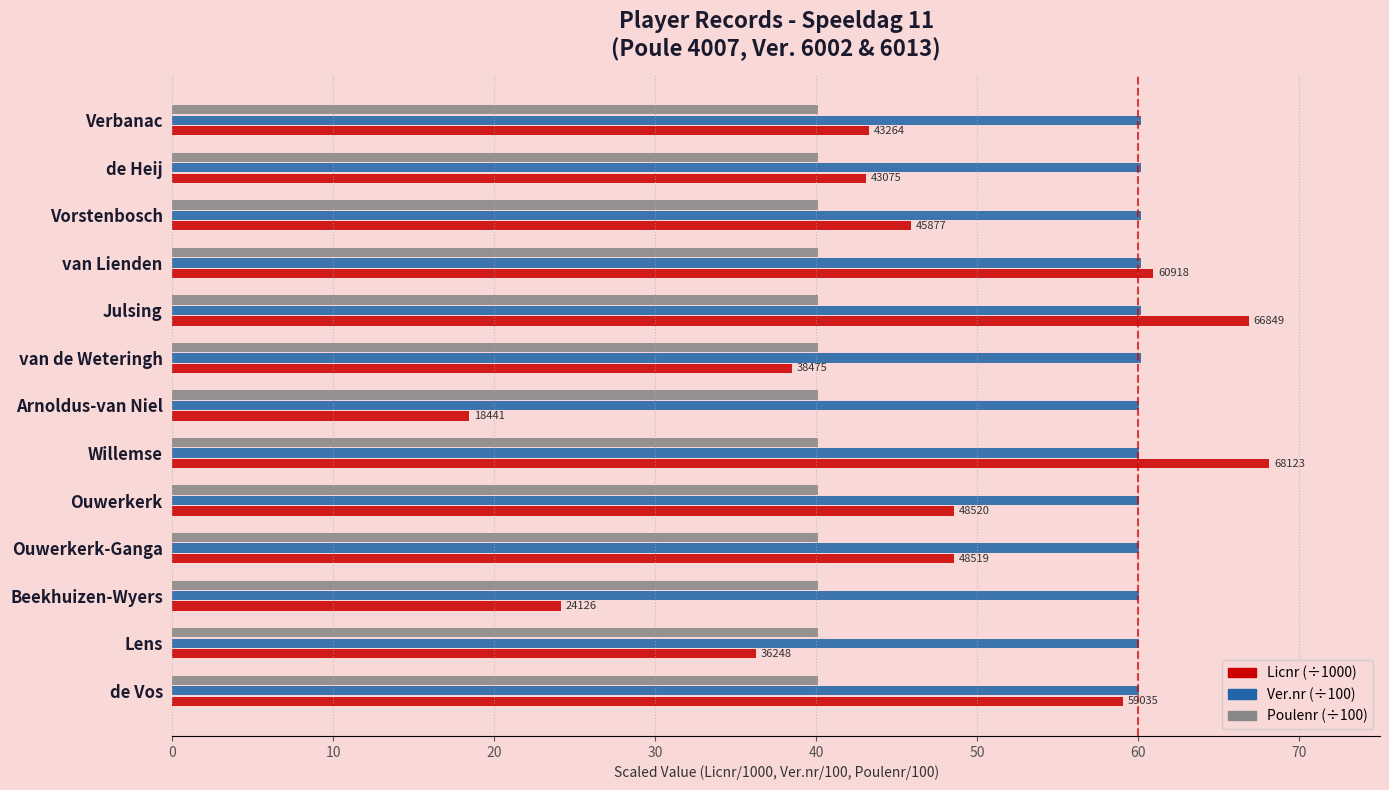

What is the difference between the highest and lowest values at Lens?

23.8